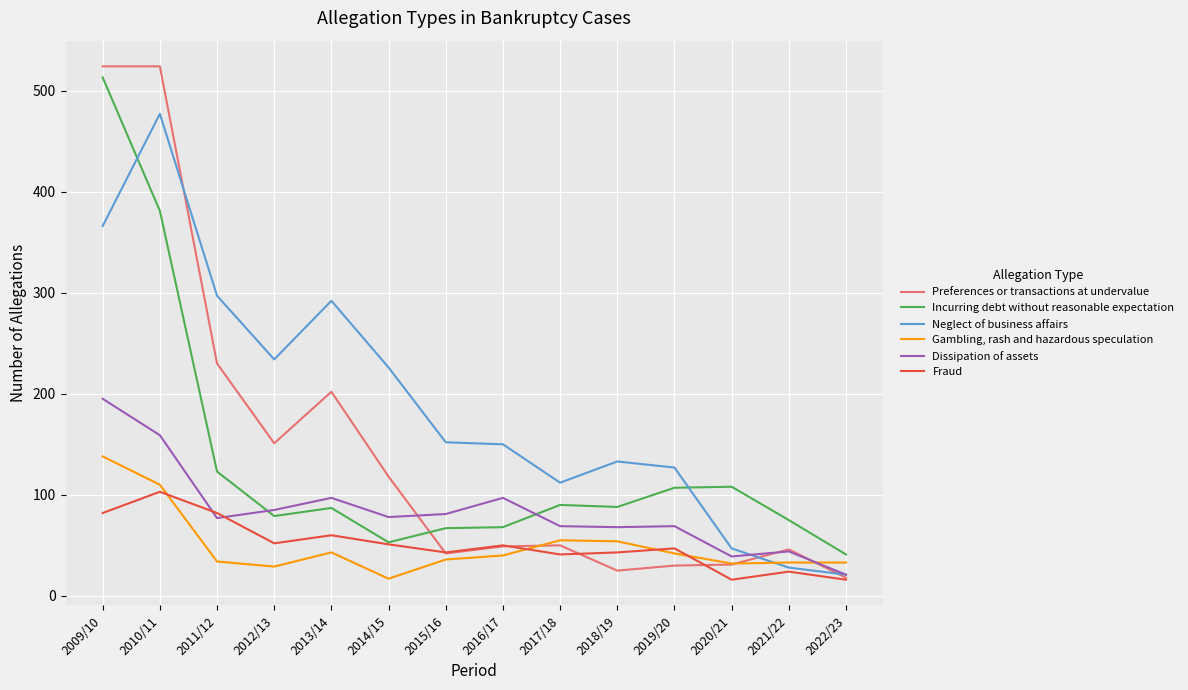

Which series changed the most between 2009/10 and 2022/23?

Preferences or transactions at undervalue